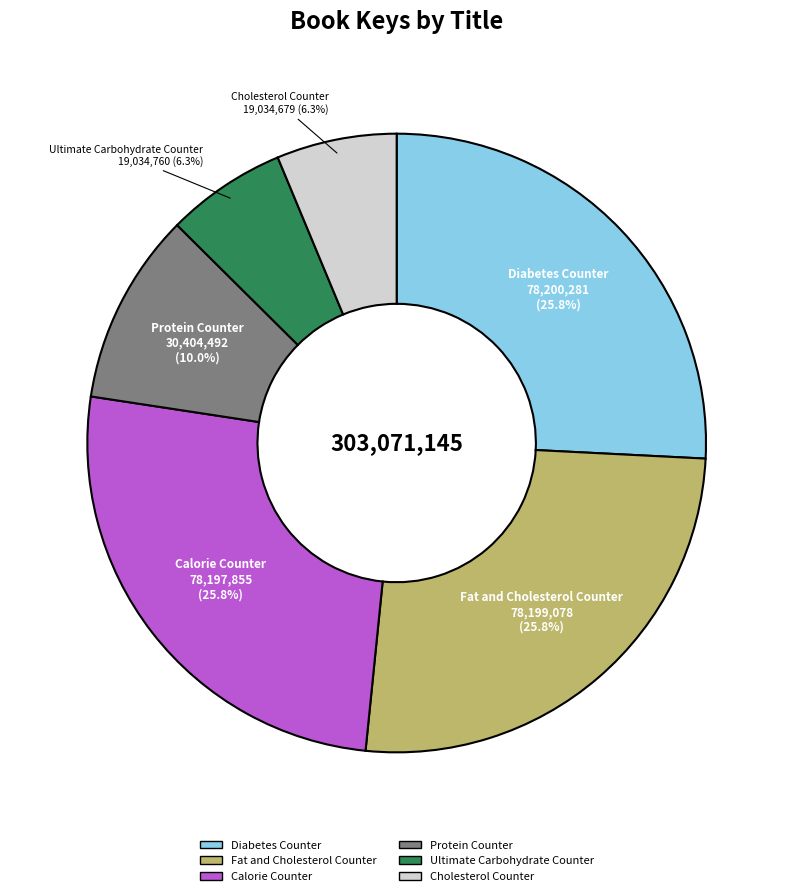

How much of the chart is everything except Diabetes Counter?

74.2%